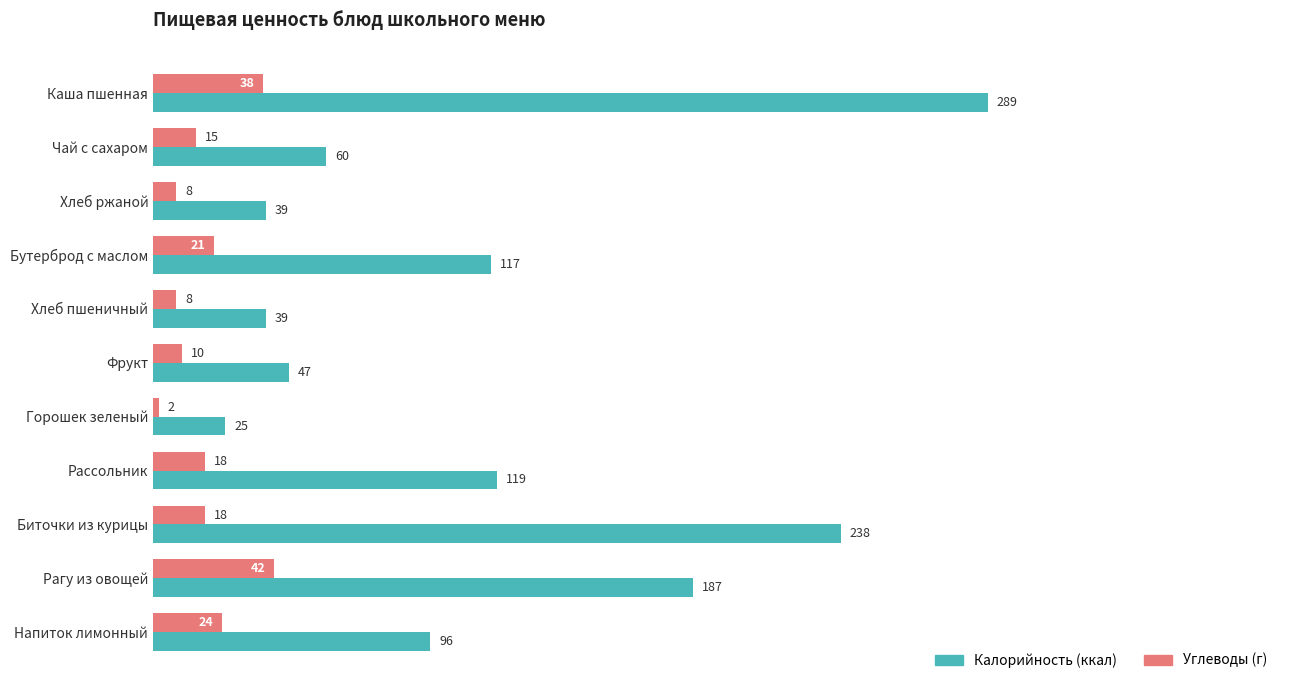

What is the difference between the highest and lowest values at Фрукт?

37